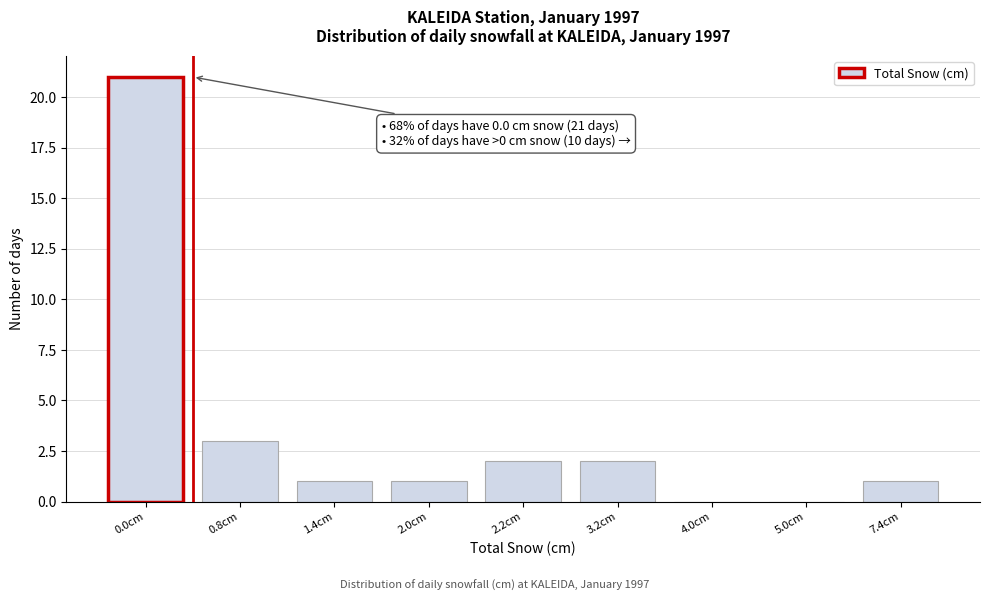

Reading left to right, list all the values displayed in this chart.

0.0cm=21	0.8cm=3	1.4cm=1	2.0cm=1	2.2cm=2	3.2cm=2	4.0cm=0	5.0cm=0	7.4cm=1